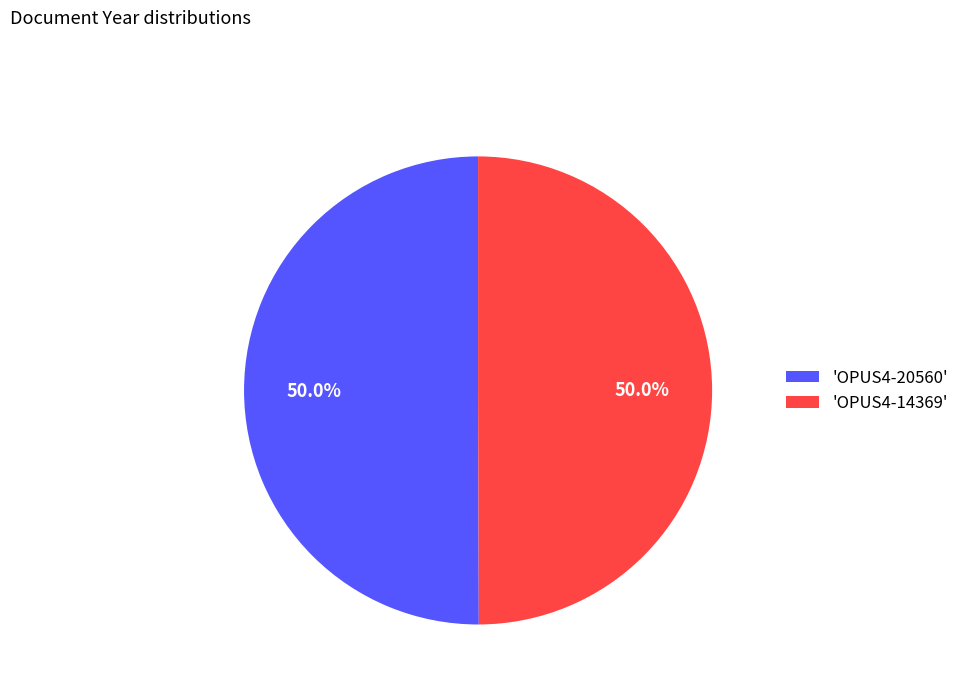

Do 'OPUS4-20560' and 'OPUS4-14369' together represent more than half of the pie?

Yes